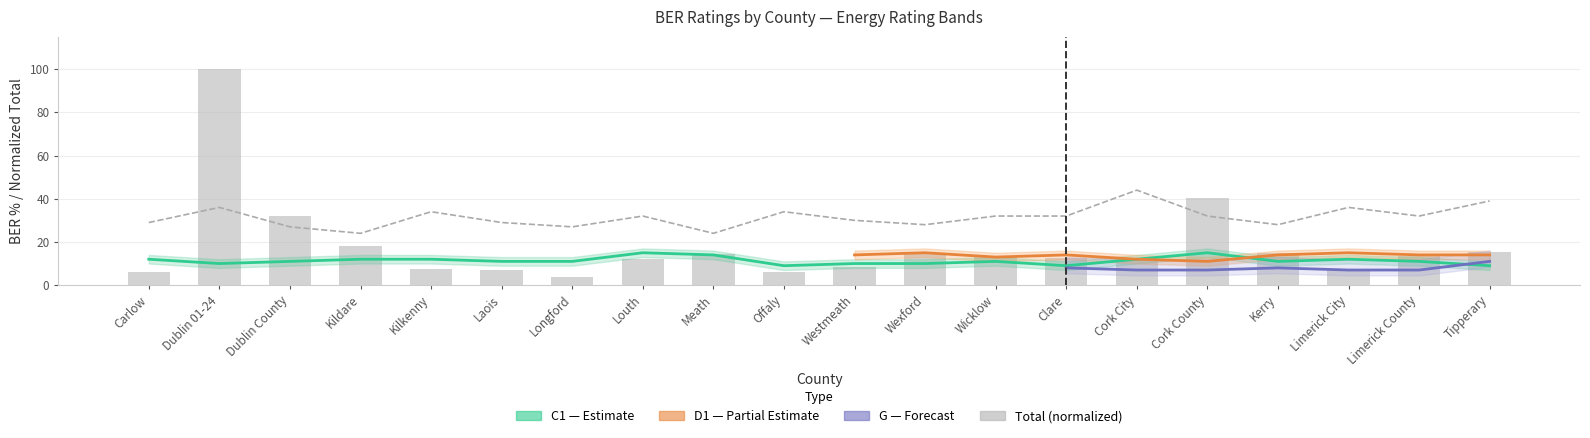

Is it true that C1 equals 10.0 at Dublin 01-24?

True